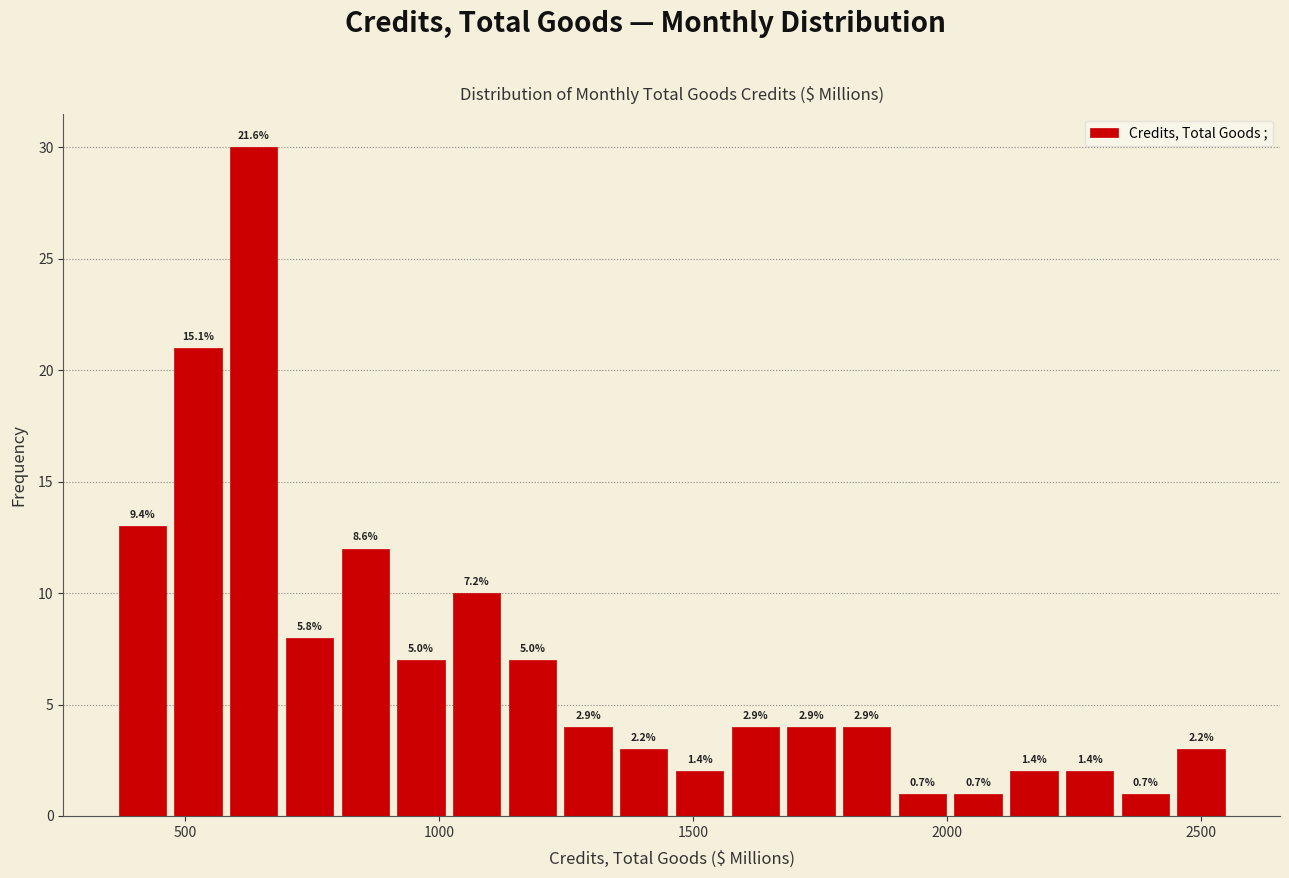

Read against the x-axis, roughly where is the centre of the tallest bar?

650